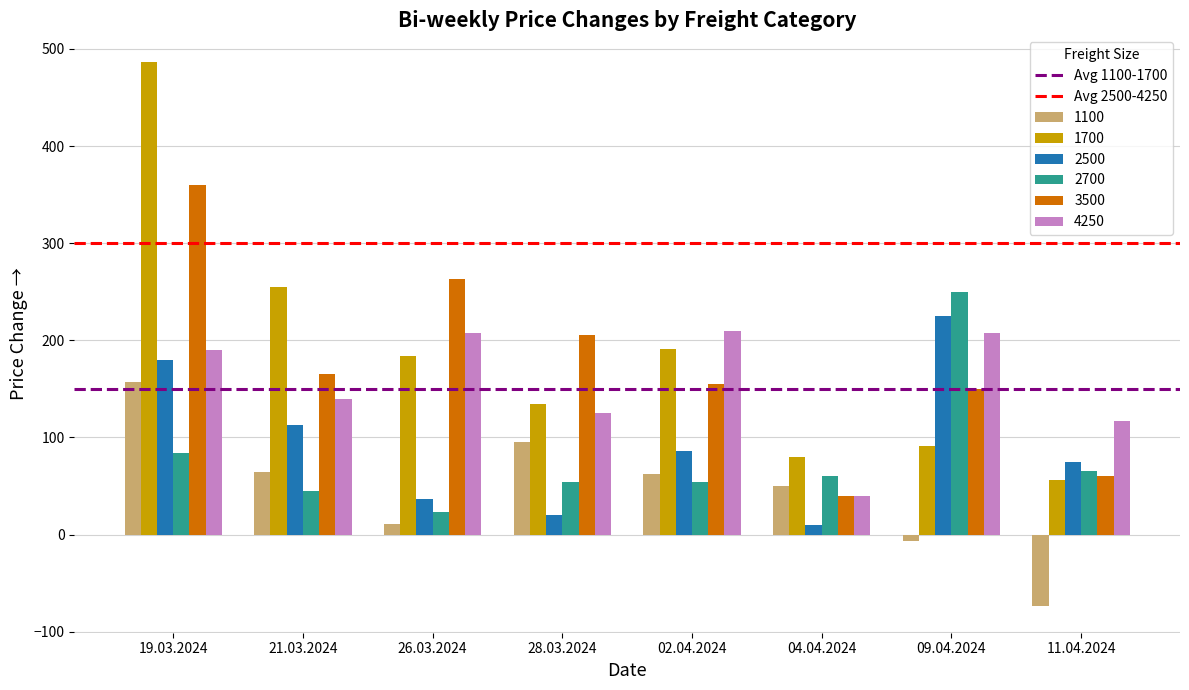

What is the maximum value shown in the chart?

486